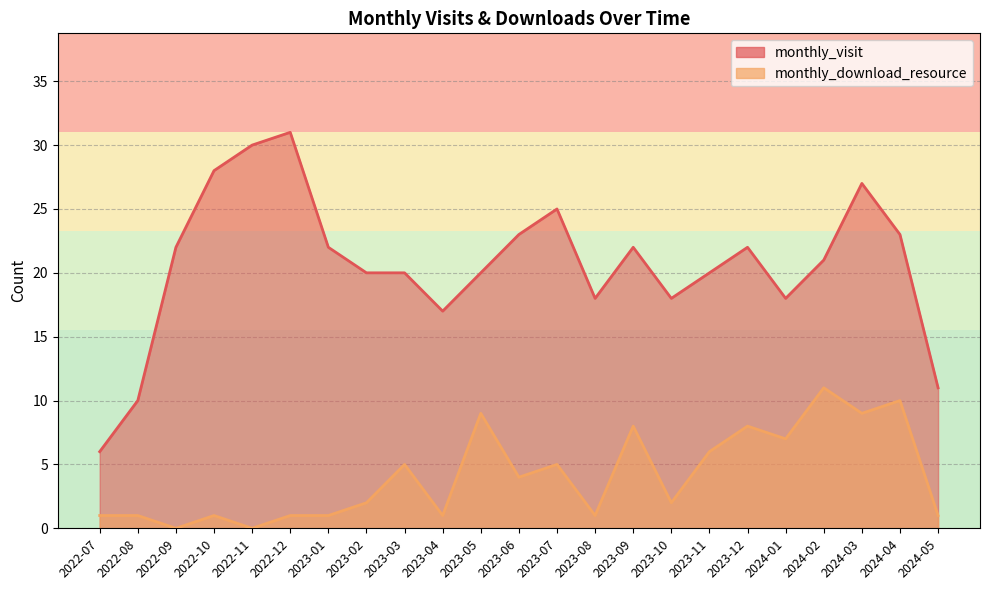

How many interior local peaks does the monthly_visit series have?

5